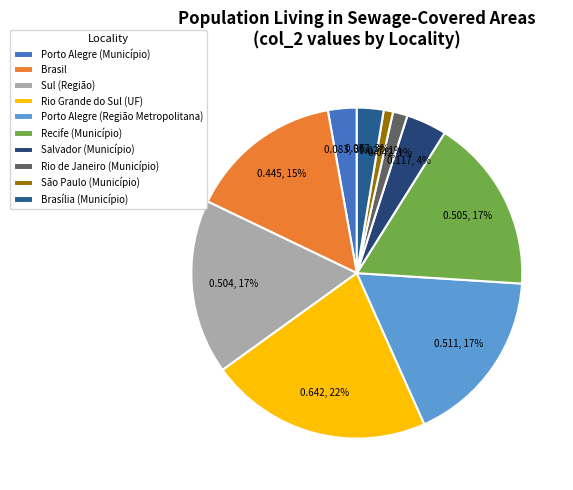

Count the number of slices in the pie.

10